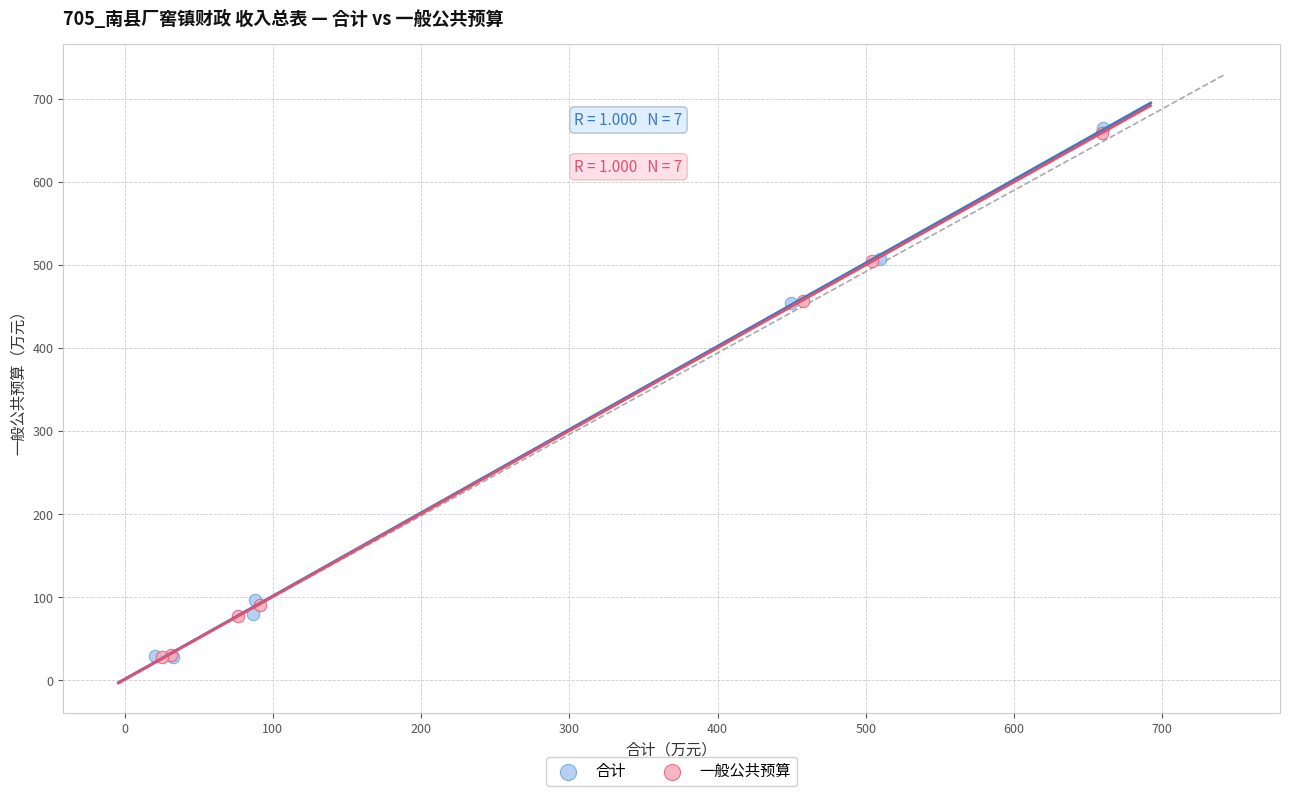

Which series has the widest spread of Y values?

合计